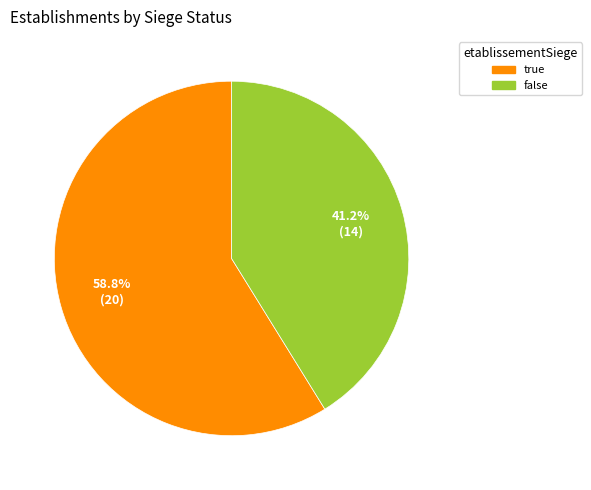

What is the total percentage of true and false?

100.0%